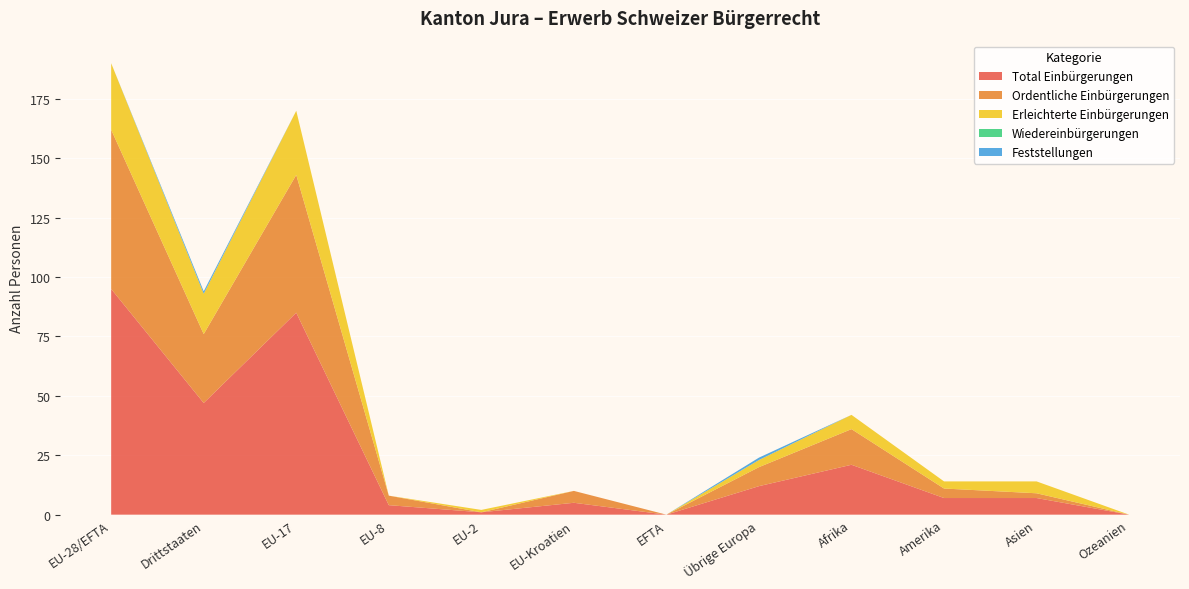

Reading right to left, list all the values displayed in this chart.

Total Einbürgerungen: Ozeanien=0	Asien=7	Amerika=7	Afrika=21	Übrige Europa=12	EFTA=0	EU-Kroatien=5	EU-2=1	EU-8=4	EU-17=85	Drittstaaten=47	EU-28/EFTA=95
Ordentliche Einbürgerungen: Ozeanien=0	Asien=2	Amerika=4	Afrika=15	Übrige Europa=8	EFTA=0	EU-Kroatien=5	EU-2=0	EU-8=4	EU-17=58	Drittstaaten=29	EU-28/EFTA=67
Erleichterte Einbürgerungen: Ozeanien=0	Asien=5	Amerika=3	Afrika=6	Übrige Europa=3	EFTA=0	EU-Kroatien=0	EU-2=1	EU-8=0	EU-17=27	Drittstaaten=17	EU-28/EFTA=28
Wiedereinbürgerungen: Ozeanien=0	Asien=0	Amerika=0	Afrika=0	Übrige Europa=0	EFTA=0	EU-Kroatien=0	EU-2=0	EU-8=0	EU-17=0	Drittstaaten=0	EU-28/EFTA=0
Feststellungen: Ozeanien=0	Asien=0	Amerika=0	Afrika=0	Übrige Europa=1	EFTA=0	EU-Kroatien=0	EU-2=0	EU-8=0	EU-17=0	Drittstaaten=1	EU-28/EFTA=0